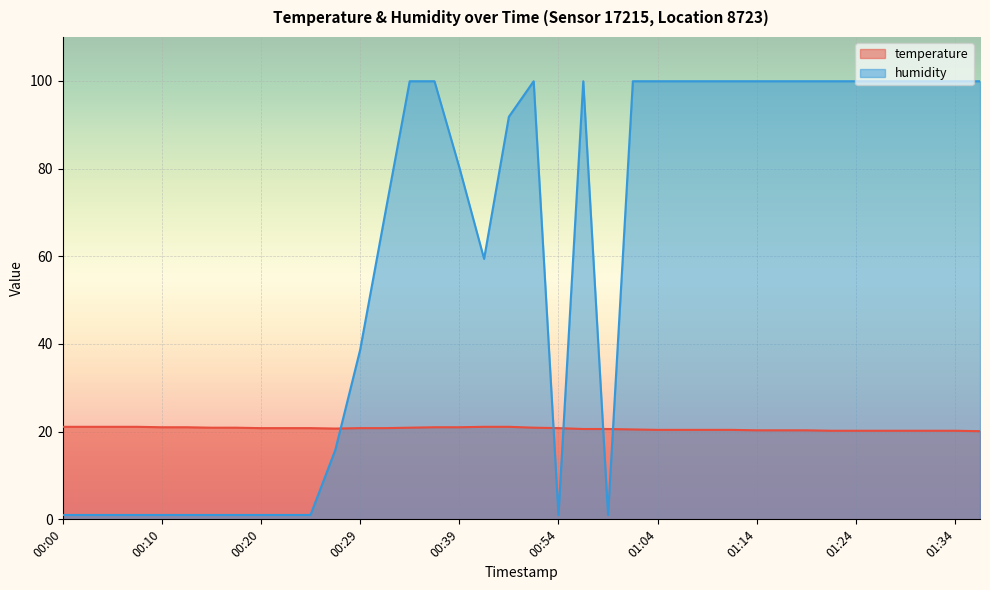

How many lines are shown in the chart?

2